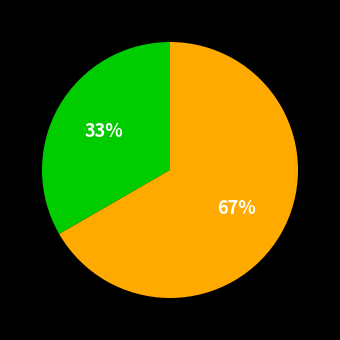

Does any single category account for the majority?

Yes